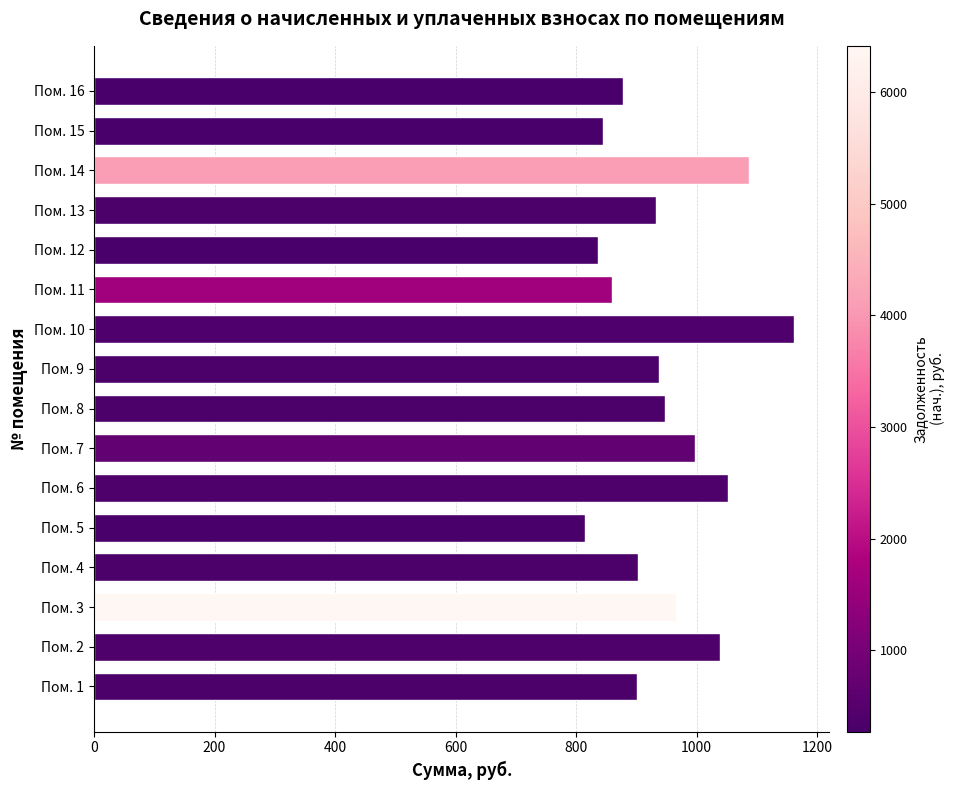

What value does the data have at Пом. 14?

1086.5